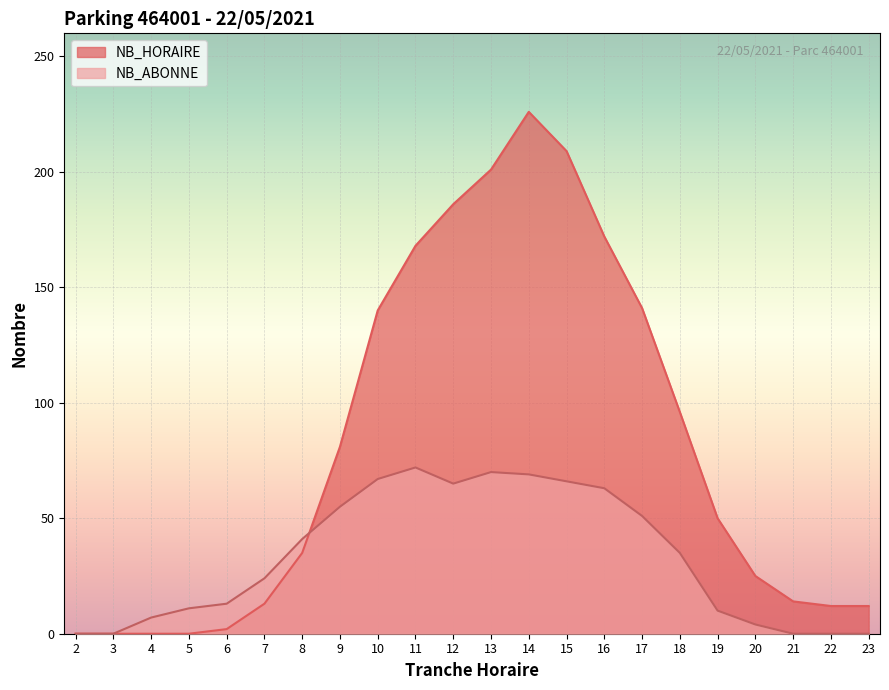

Which series has the widest spread of values?

NB_HORAIRE